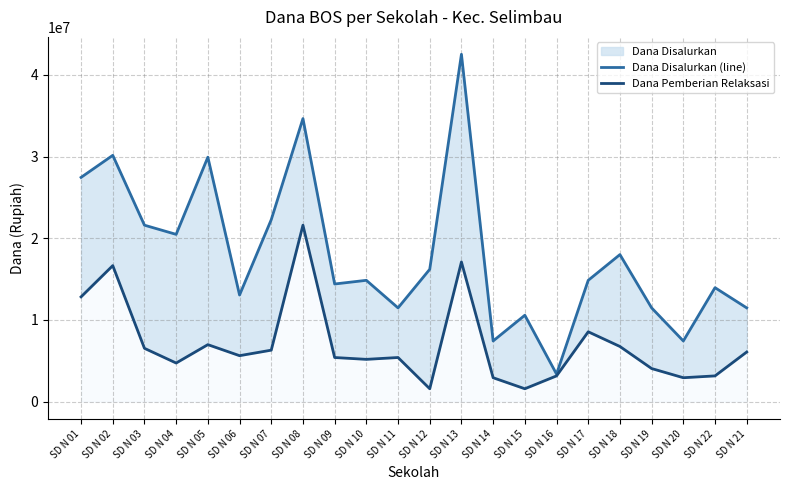

Reading left to right, transcribe all the data shown in this chart.

Dana Disalurkan (line): SD N 01=27450000	SD N 02=30150000	SD N 03=21600000	SD N 04=20475000	SD N 05=29925000	SD N 06=13050000	SD N 07=22275000	SD N 08=34650000	SD N 09=14400000	SD N 10=14850000	SD N 11=11475000	SD N 12=16200000	SD N 13=42525000	SD N 14=7425000	SD N 15=10575000	SD N 16=3375000	SD N 17=14850000	SD N 18=18000000	SD N 19=11475000	SD N 20=7425000	SD N 22=13950000	SD N 21=11475000
Dana Pemberian Relaksasi: SD N 01=12825000	SD N 02=16650000	SD N 03=6525000	SD N 04=4725000	SD N 05=6975000	SD N 06=5625000	SD N 07=6300000	SD N 08=21600000	SD N 09=5400000	SD N 10=5175000	SD N 11=5400000	SD N 12=1575000	SD N 13=17100000	SD N 14=2925000	SD N 15=1575000	SD N 16=3150000	SD N 17=8550000	SD N 18=6750000	SD N 19=4050000	SD N 20=2925000	SD N 22=3150000	SD N 21=6075000